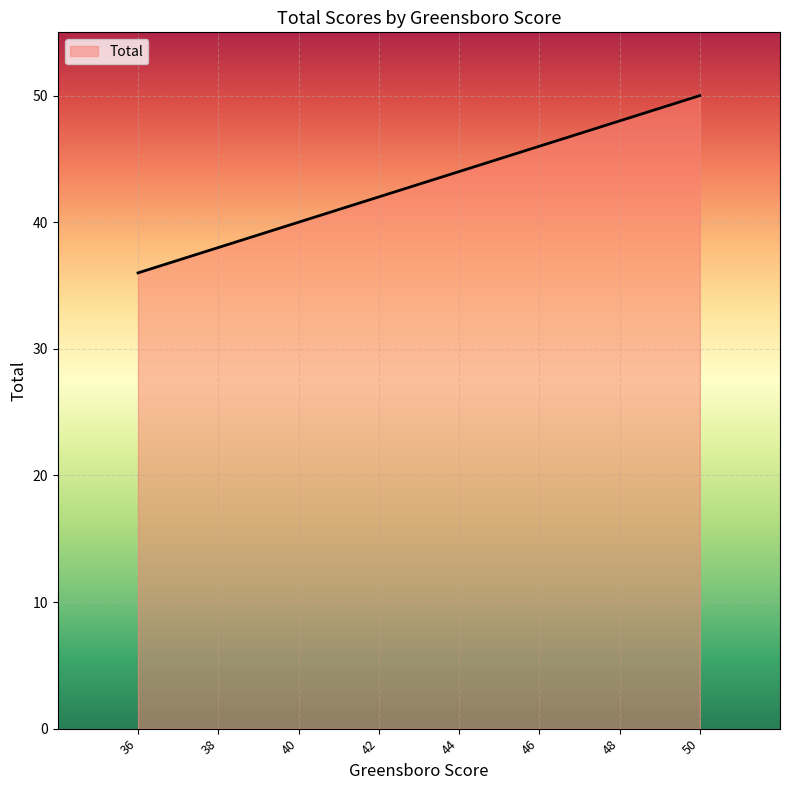

How many lines are shown in the chart?

1